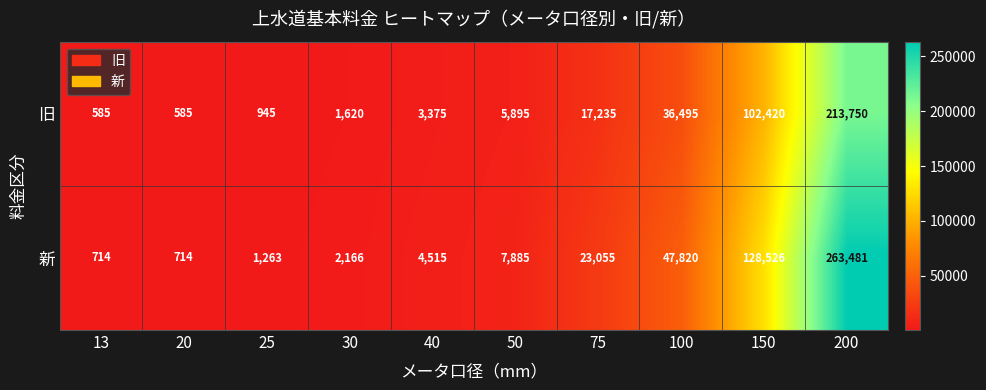

The 新 series shows 263481 at 200. True or false?

True